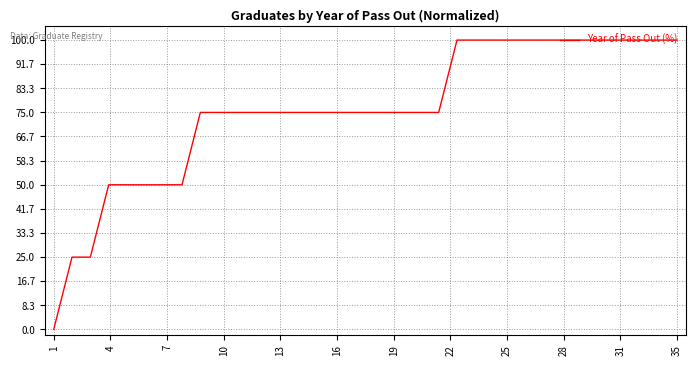

What is the difference between the maximum and minimum values?

100